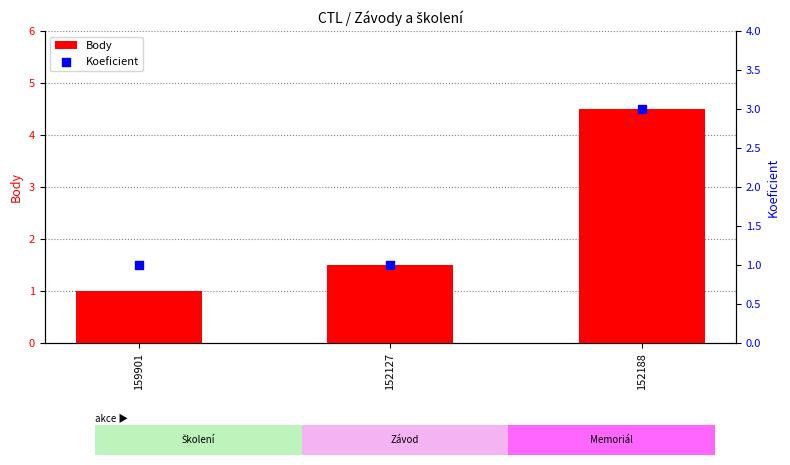

Which series has the largest total across all categories?

Body